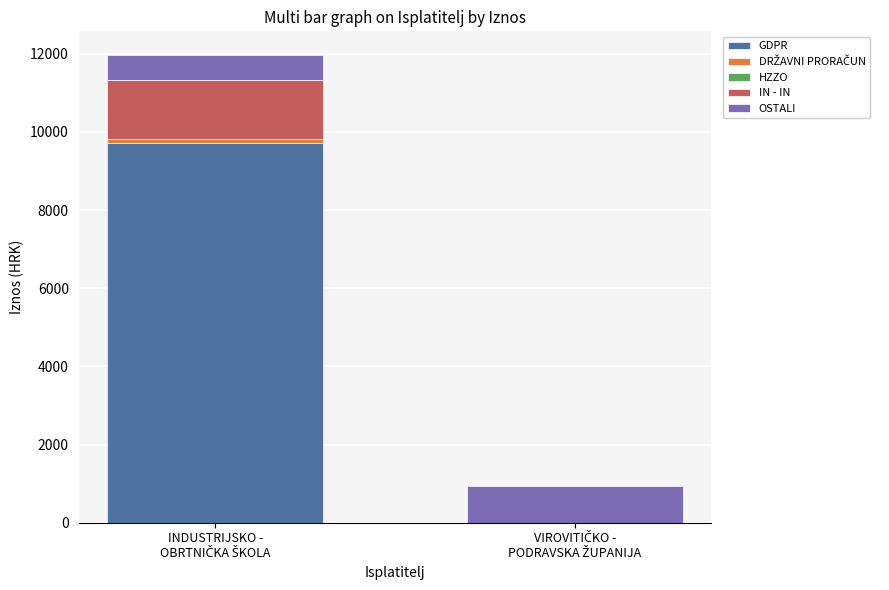

What position from the left is INDUSTRIJSKO -
OBRTNIČKA ŠKOLA?

1